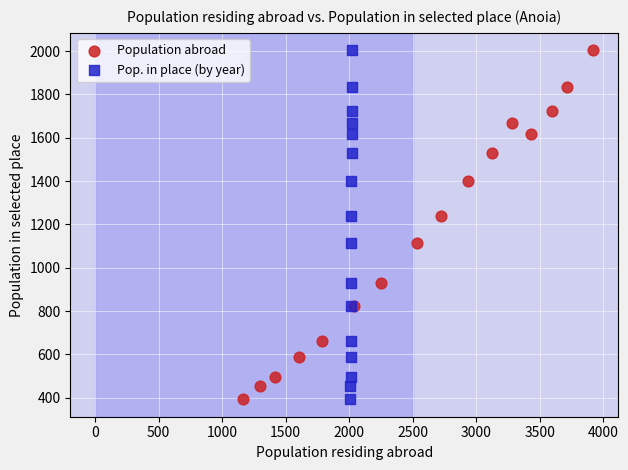

What are all the series names shown in the legend?

Population abroad, Pop. in place (by year)